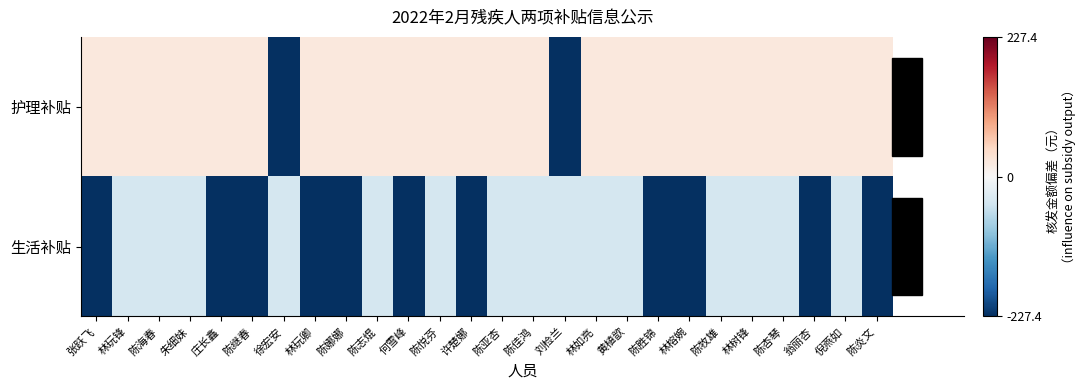

Which series changed the most between 张跃飞 and 倪燕如?

生活补贴